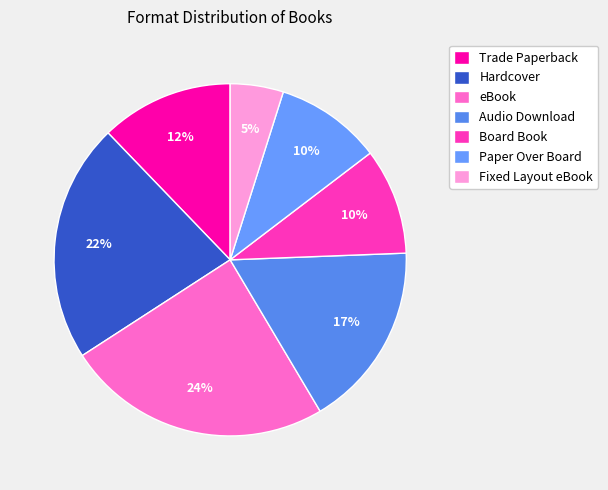

How many segments does this pie chart have?

7